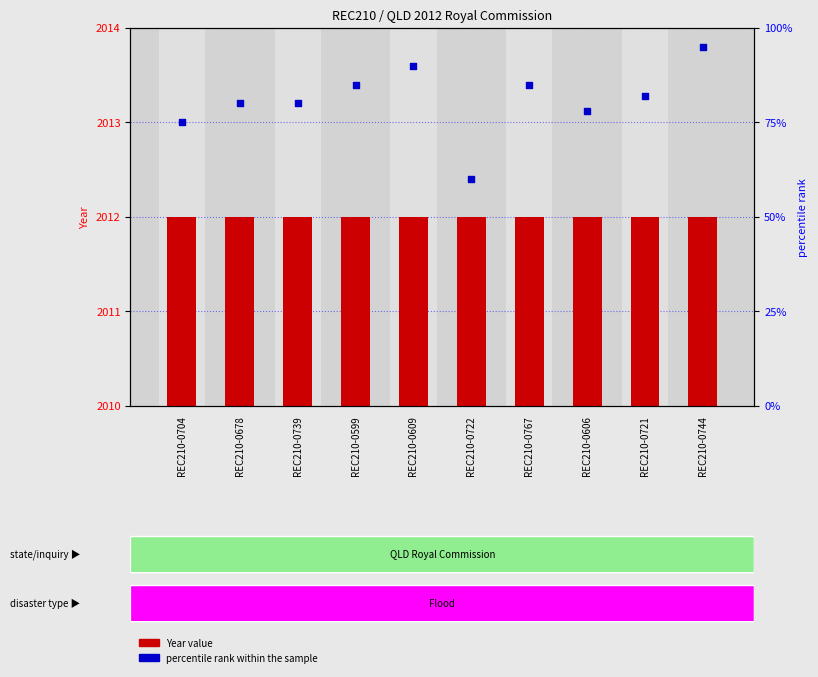

At how many categories does at least one series exceed 534?

10